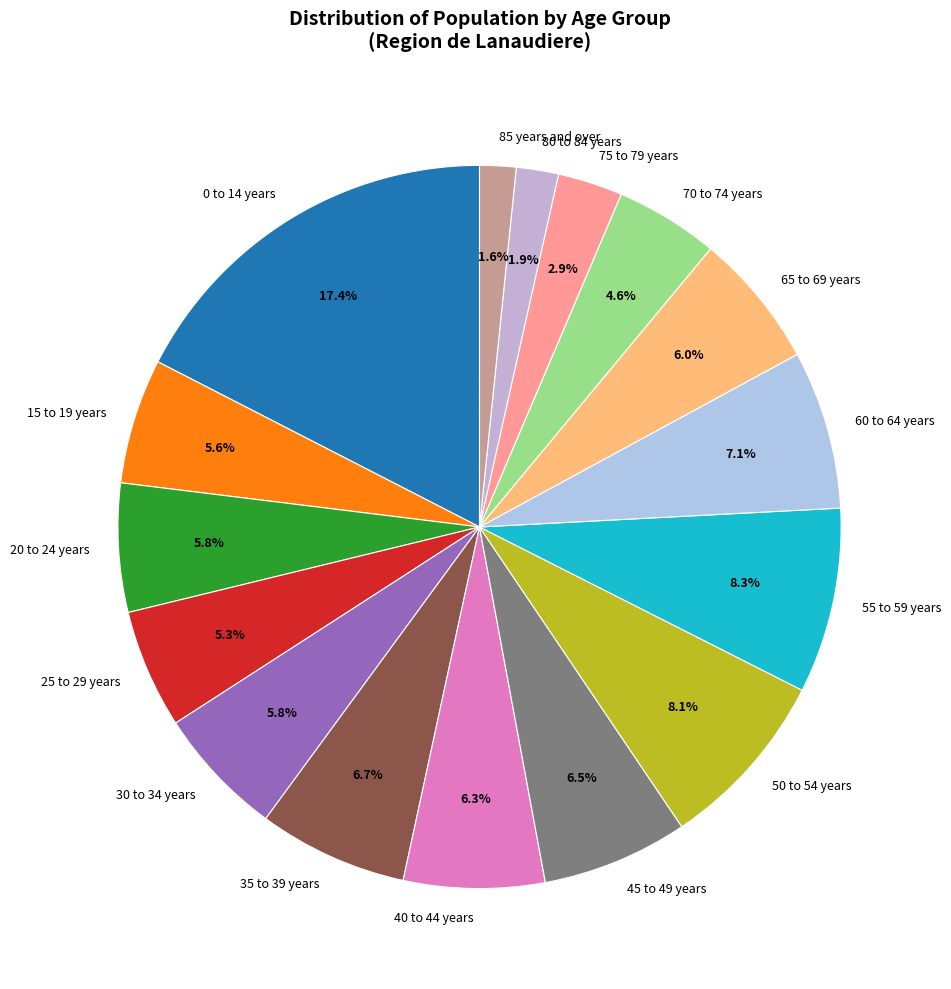

To the nearest percent, what is the average slice percentage?

6%